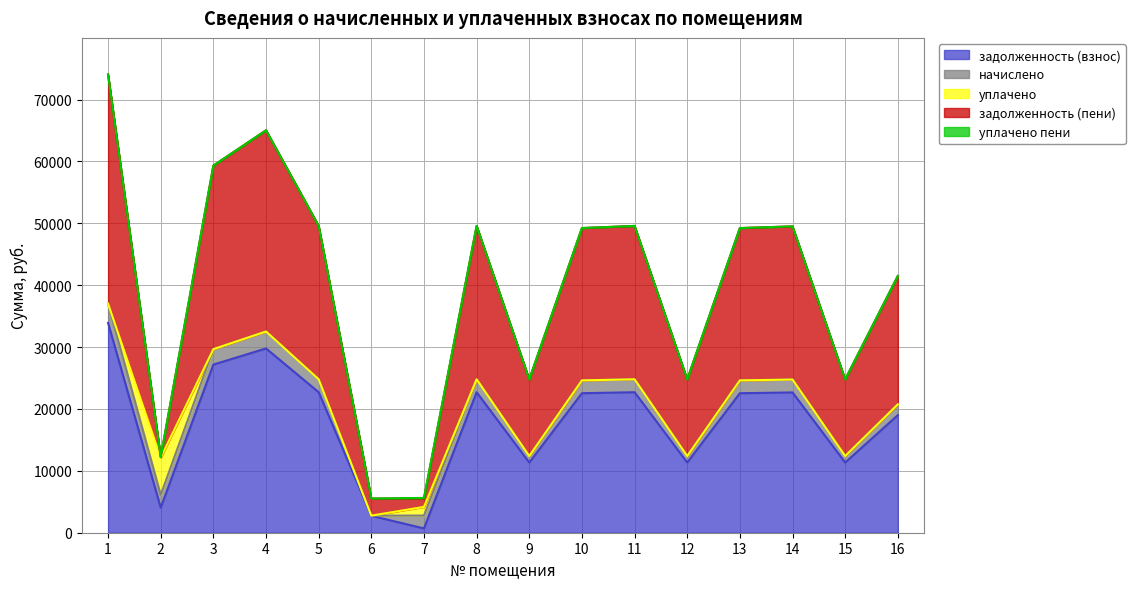

After their last crossing, which series has the higher values: начислено or задолженность (взнос)?

задолженность (взнос)